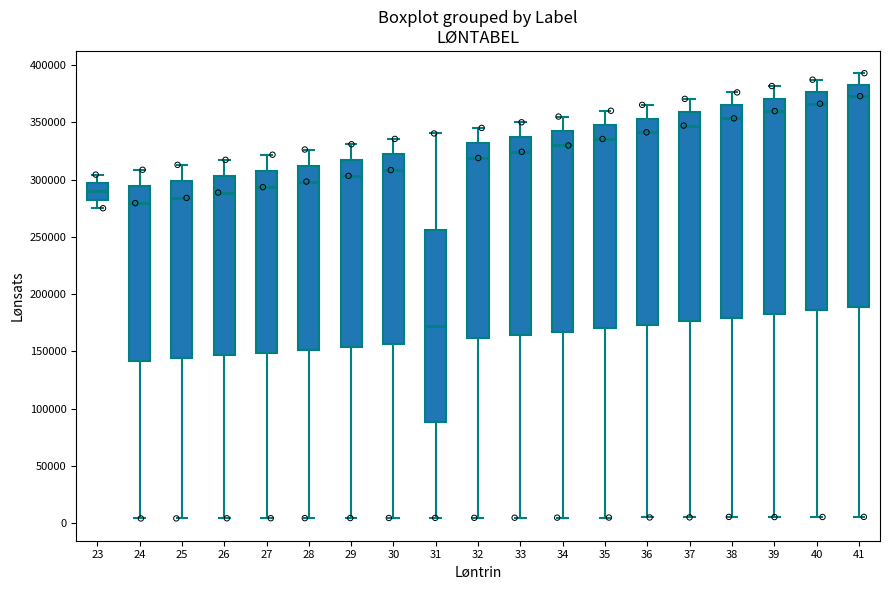

Reading left to right, read every box against the y-axis: the position of its median line, the range the box covers, and the ends of its whiskers. The values are not printed on the chart, so give them approximately, as read against the axis.

23: median 290000, box 280000 to 295000, whiskers 275000 to 305000
24: median 280000, box 140000 to 295000, whiskers 5000 to 310000
25: median 285000, box 145000 to 300000, whiskers 5000 to 315000
26: median 290000, box 145000 to 305000, whiskers 5000 to 315000
27: median 295000, box 150000 to 310000, whiskers 5000 to 320000
28: median 300000, box 150000 to 310000, whiskers 5000 to 325000
29: median 305000, box 155000 to 315000, whiskers 5000 to 330000
30: median 310000, box 155000 to 320000, whiskers 5000 to 335000
31: median 170000, box 90000 to 255000, whiskers 5000 to 340000
32: median 320000, box 160000 to 330000, whiskers 5000 to 345000
33: median 325000, box 165000 to 335000, whiskers 5000 to 350000
34: median 330000, box 165000 to 340000, whiskers 5000 to 355000
35: median 335000, box 170000 to 350000, whiskers 5000 to 360000
36: median 340000, box 175000 to 355000, whiskers 5000 to 365000
37: median 345000, box 175000 to 360000, whiskers 5000 to 370000
38: median 355000, box 180000 to 365000, whiskers 5000 to 375000
39: median 360000, box 180000 to 370000, whiskers 5000 to 380000
40: median 365000, box 185000 to 375000, whiskers 5000 to 385000
41: median 375000, box 190000 to 385000, whiskers 5000 to 395000